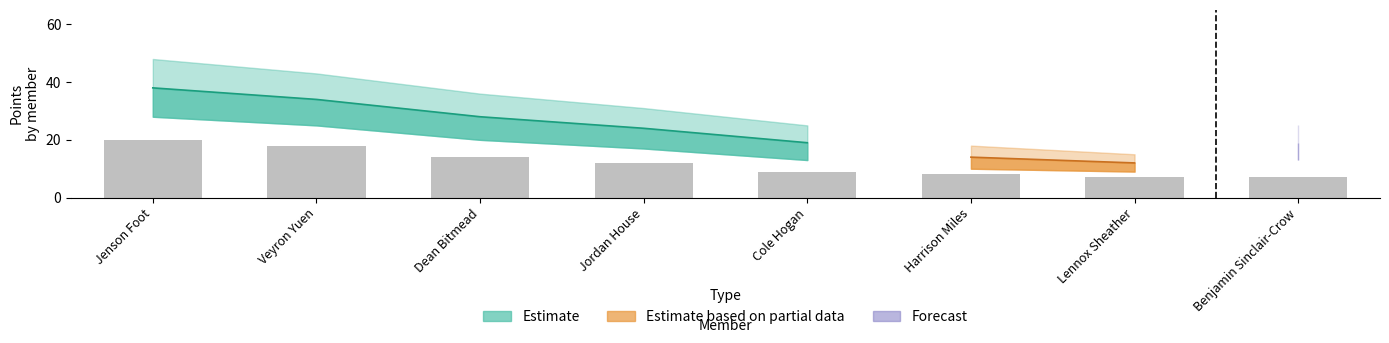

What is the difference between the Estimate values at Harrison Miles and Lennox Sheather?

2